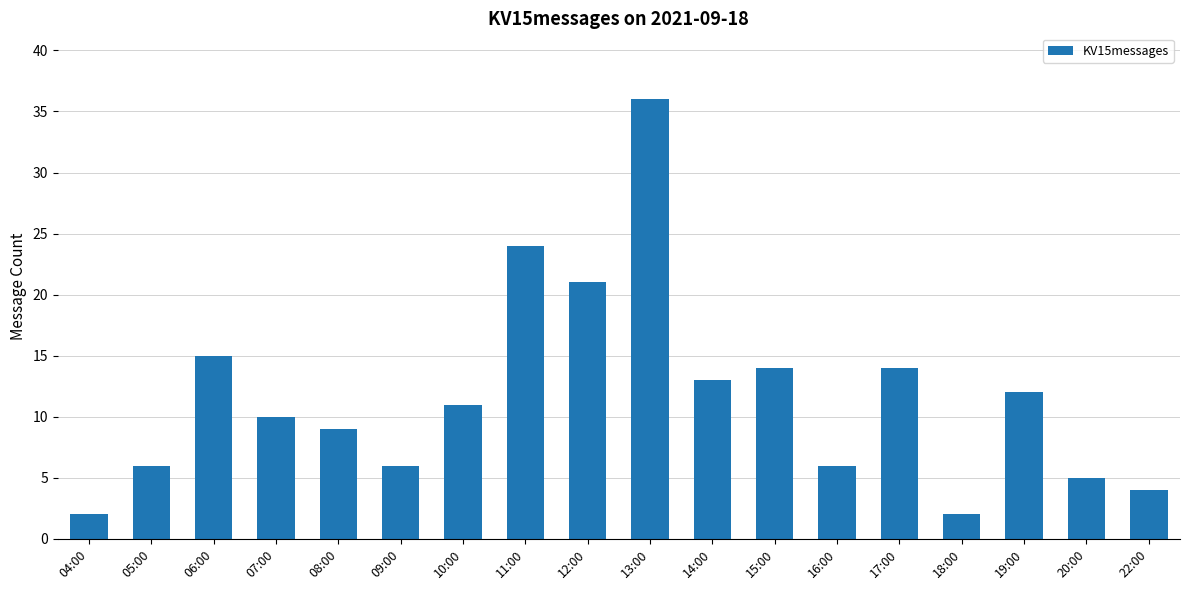

What is the change in value from 04:00 to 14:00?

+11